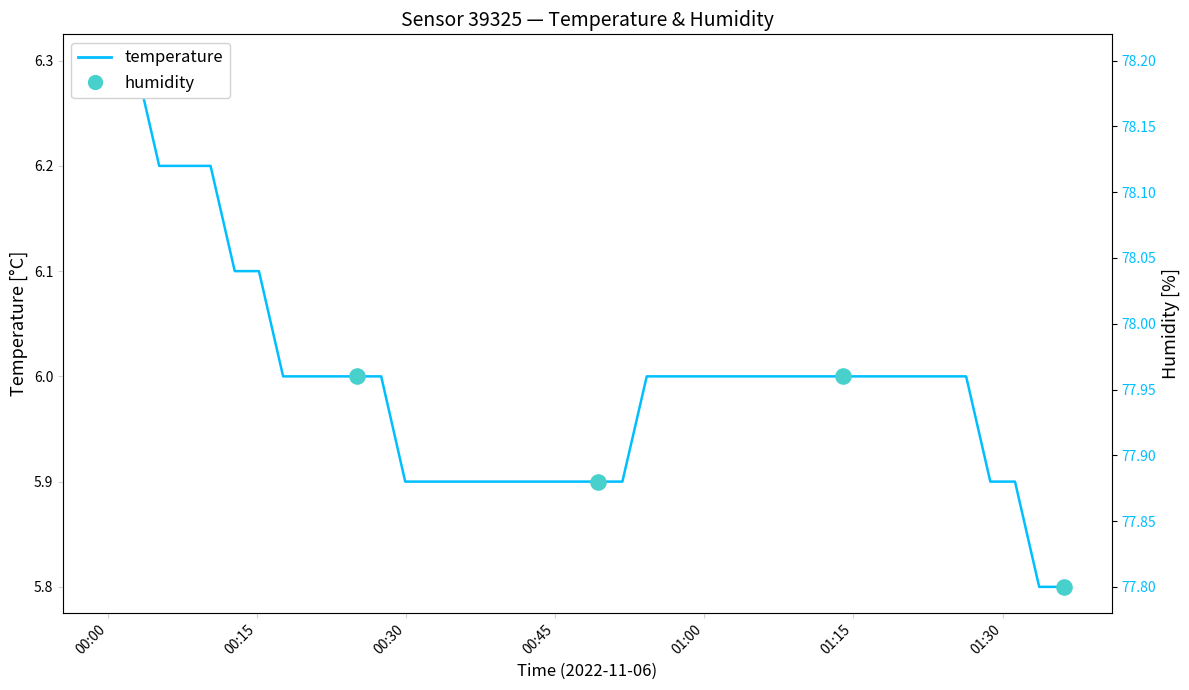

What is the total value across all series at 2022-11-06T00:46:54?

84.0